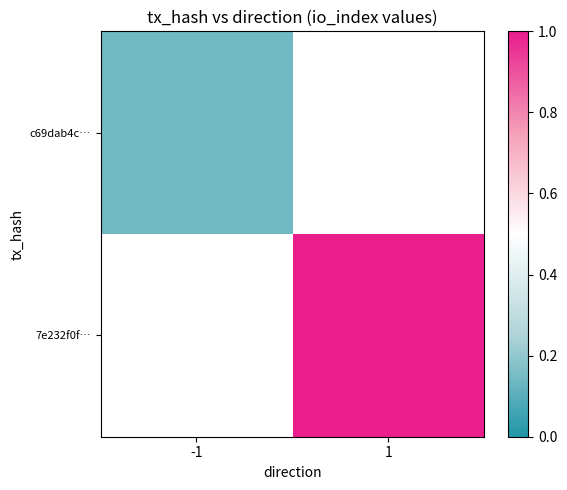

How many distinct data groups are displayed?

2